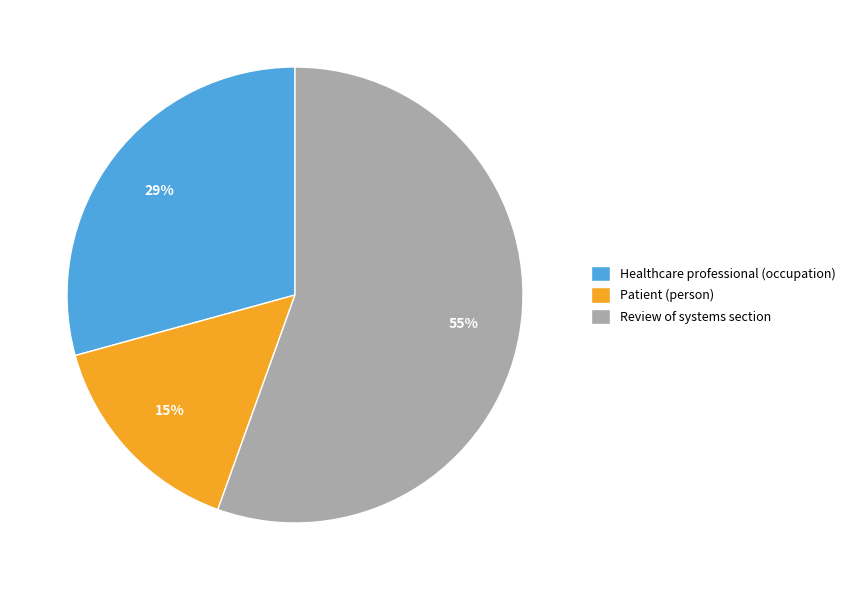

To the nearest percent, what is the difference between the Healthcare professional (occupation) and Review of systems section slice percentages?

26%